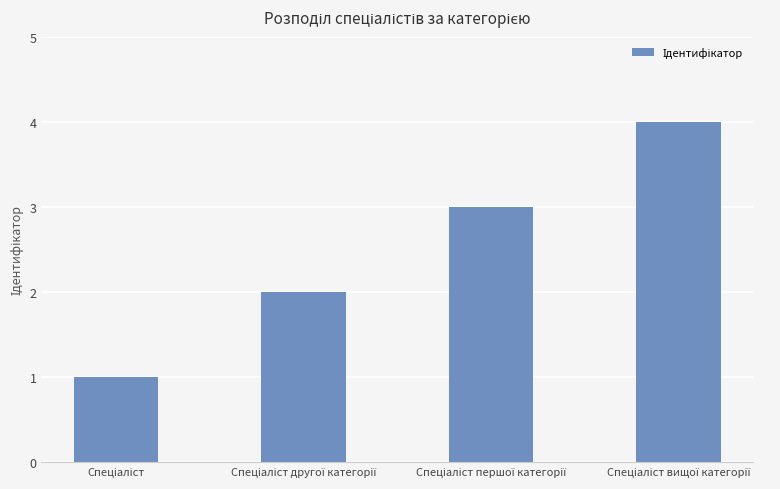

What is the greatest value displayed?

4